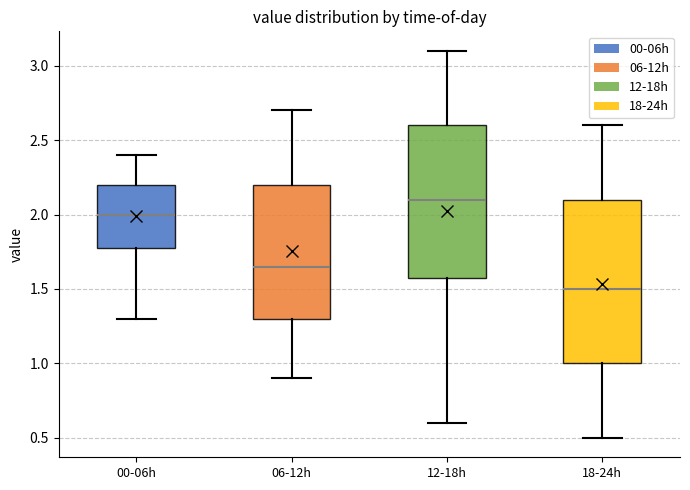

Which box's median line is the highest?

12-18h